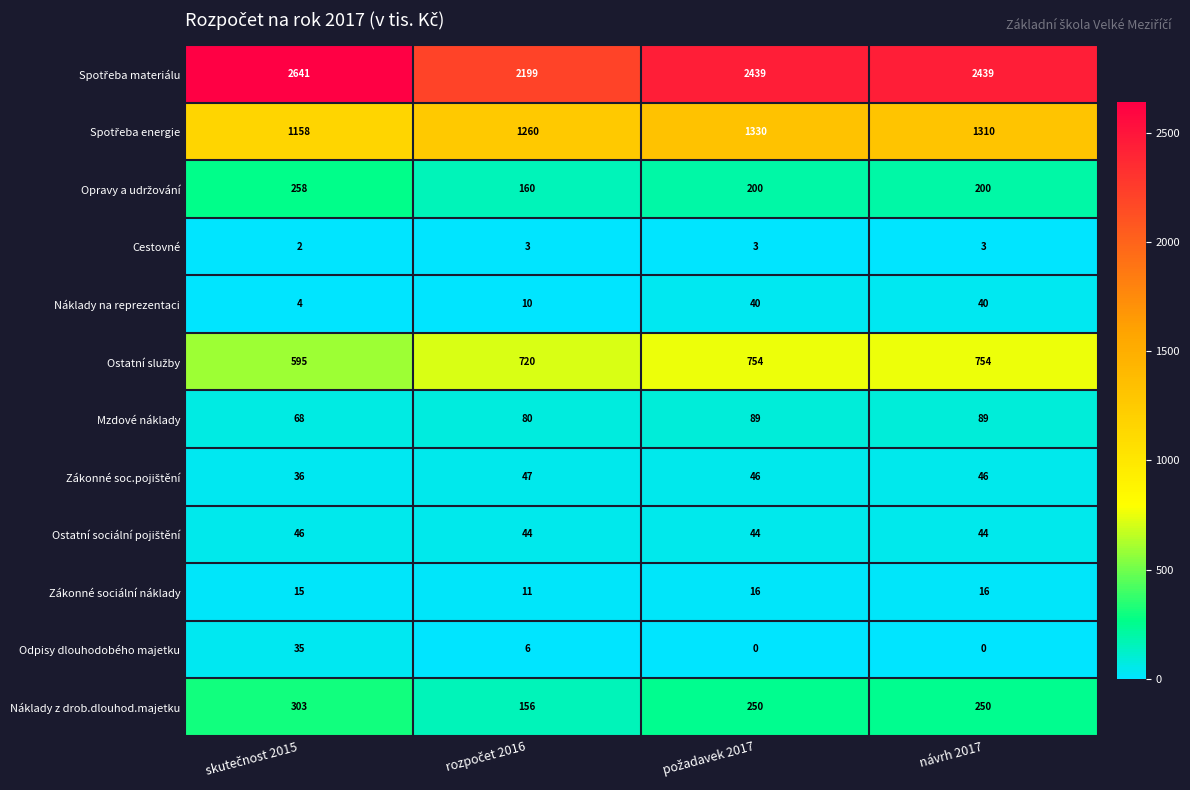

True or false: Zákonné sociální náklady has a value of 26 at návrh 2017.

False